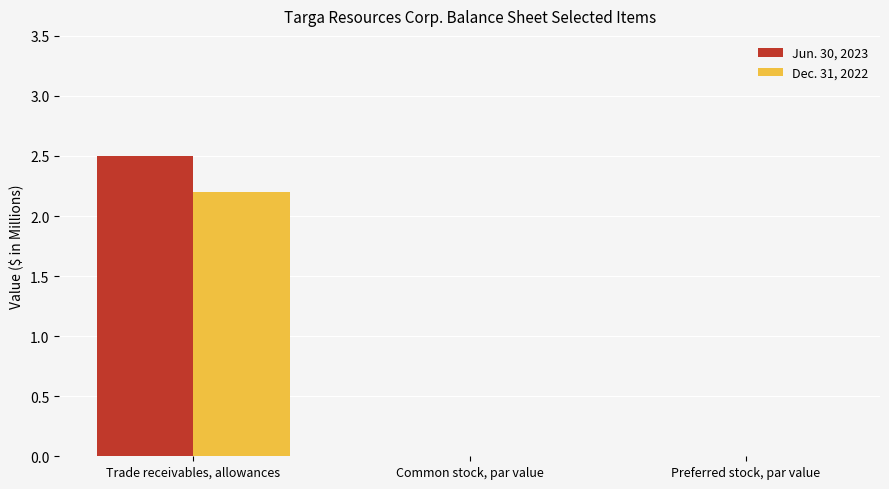

Which category has the highest value in the Dec. 31, 2022 series?

Trade receivables, allowances